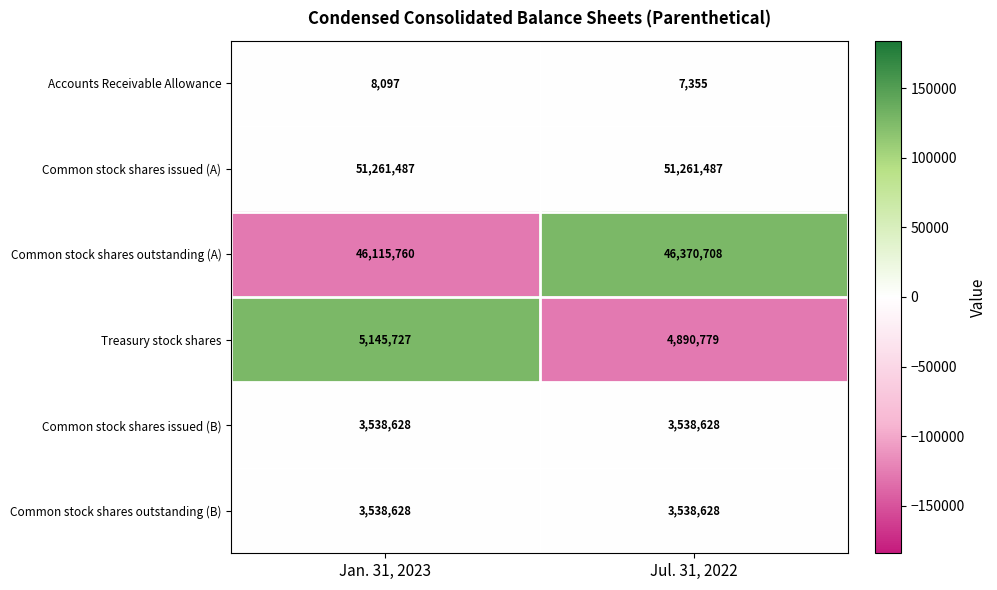

Reading left to right, transcribe all the data shown in this chart.

Accounts Receivable Allowance: Jan. 31, 2023=8097	Jul. 31, 2022=7355
Common stock shares issued (A): Jan. 31, 2023=51261487	Jul. 31, 2022=51261487
Common stock shares outstanding (A): Jan. 31, 2023=46115760	Jul. 31, 2022=46370708
Treasury stock shares: Jan. 31, 2023=5145727	Jul. 31, 2022=4890779
Common stock shares issued (B): Jan. 31, 2023=3538628	Jul. 31, 2022=3538628
Common stock shares outstanding (B): Jan. 31, 2023=3538628	Jul. 31, 2022=3538628